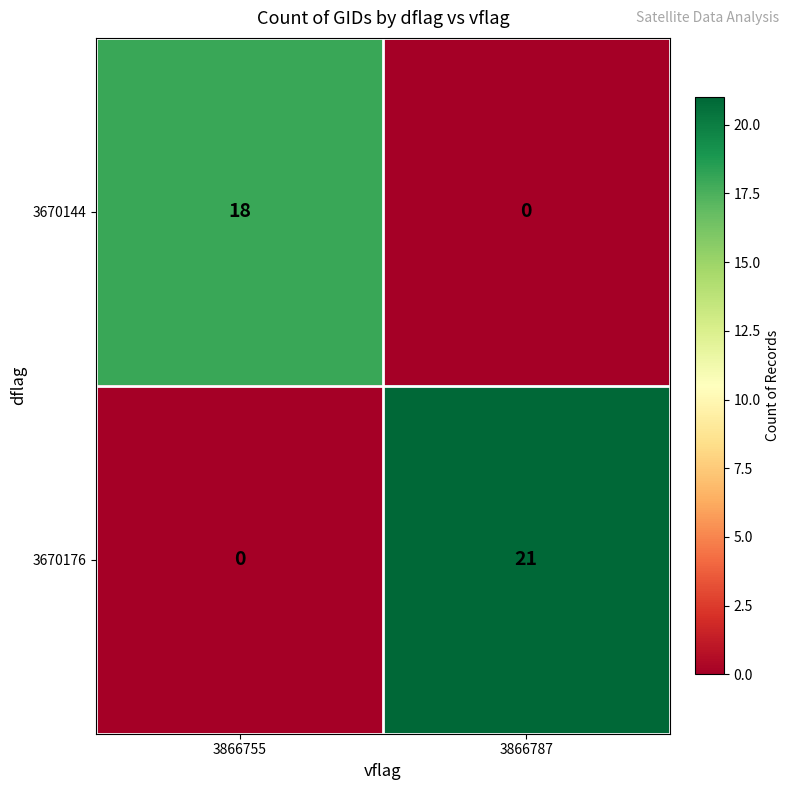

What is the sum of the 3670144 values at 3866787 and 3866755?

18